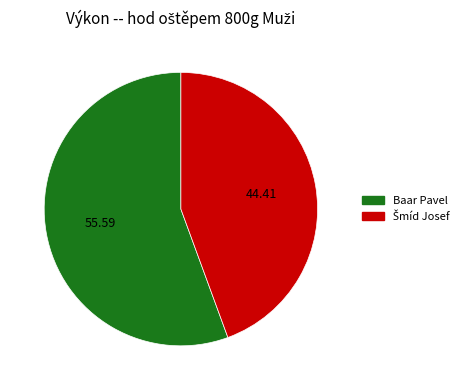

What is the majority slice?

Baar Pavel